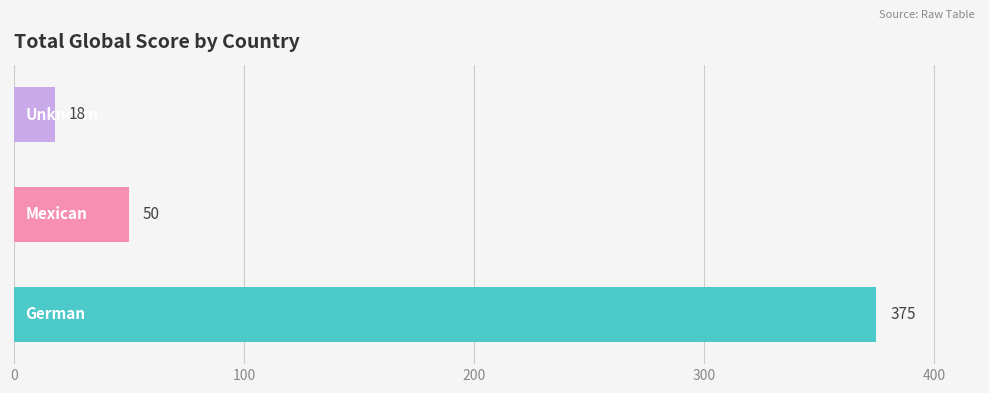

Reading bottom to top, what are all the values shown in this chart?

375	50	18